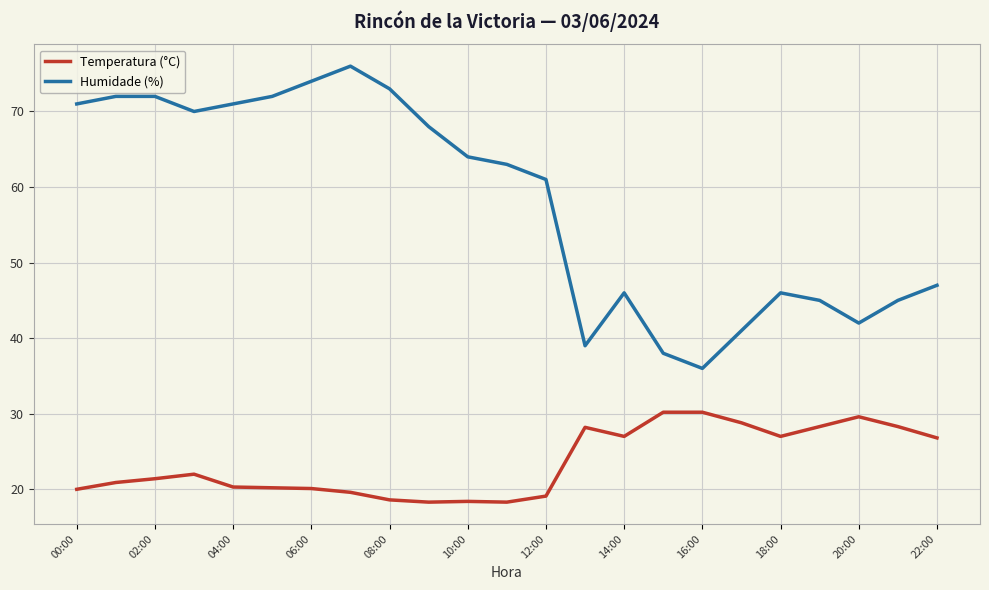

What is the smallest value displayed?

18.3